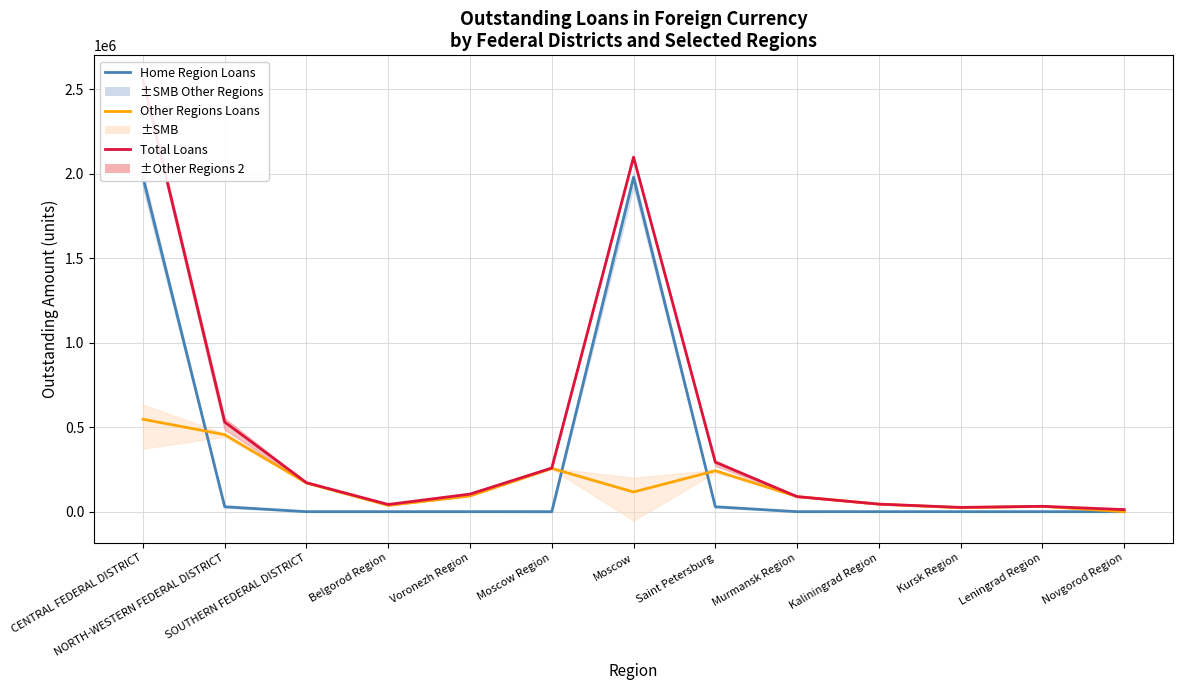

How many values in the Home Region Loans series exceed 0?

5